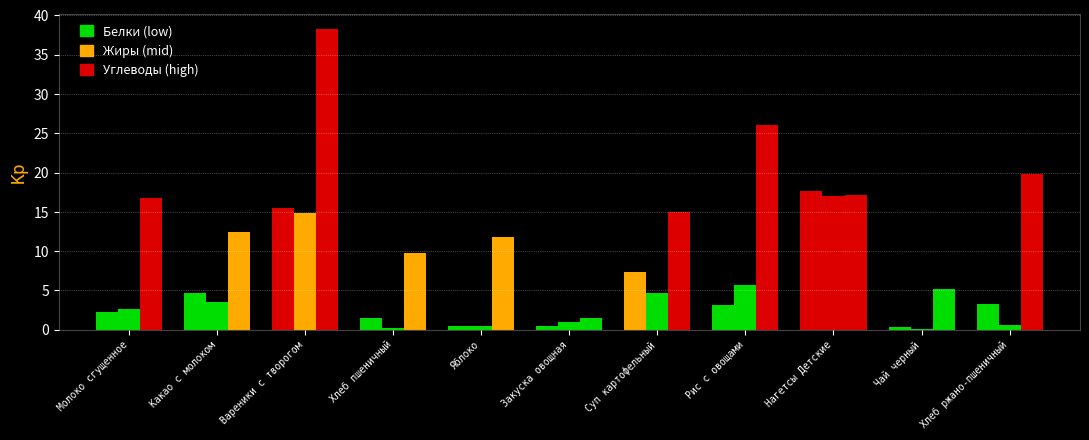

How many groups of bars are there?

11